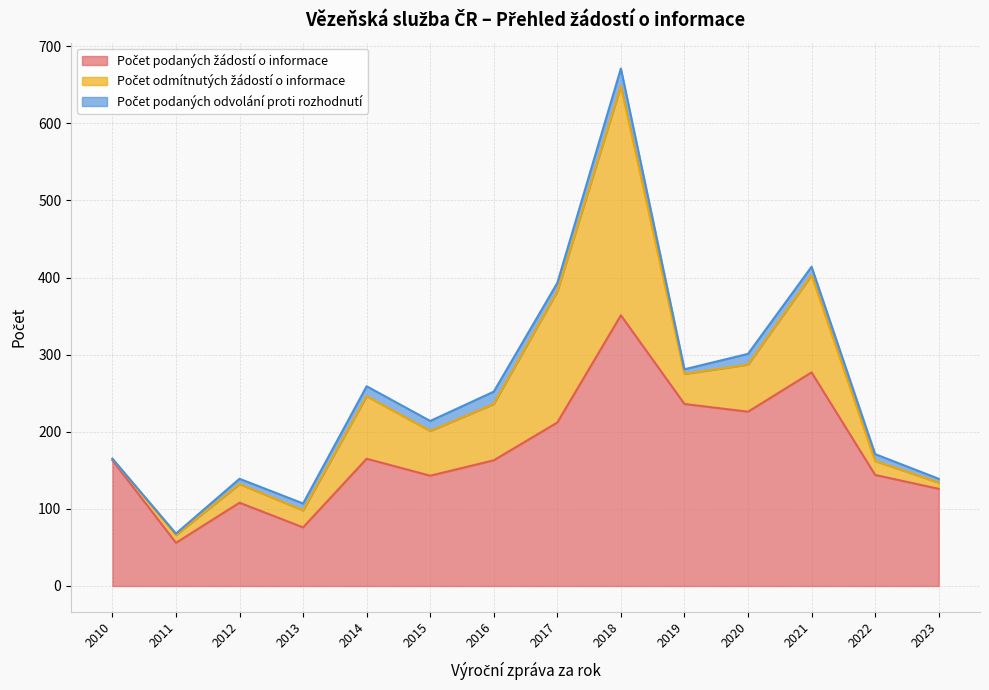

What is the value of the Počet podaných žádostí o informace point at the 1st from the left?

163